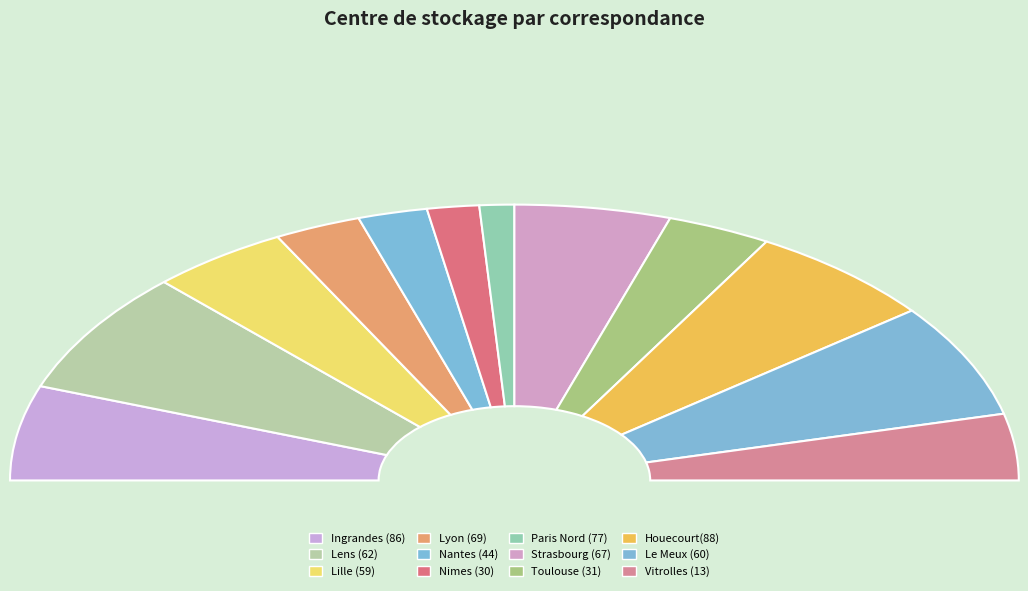

To the nearest percent, what is the combined percentage of Vitrolles (13) and Strasbourg (67)?

18%